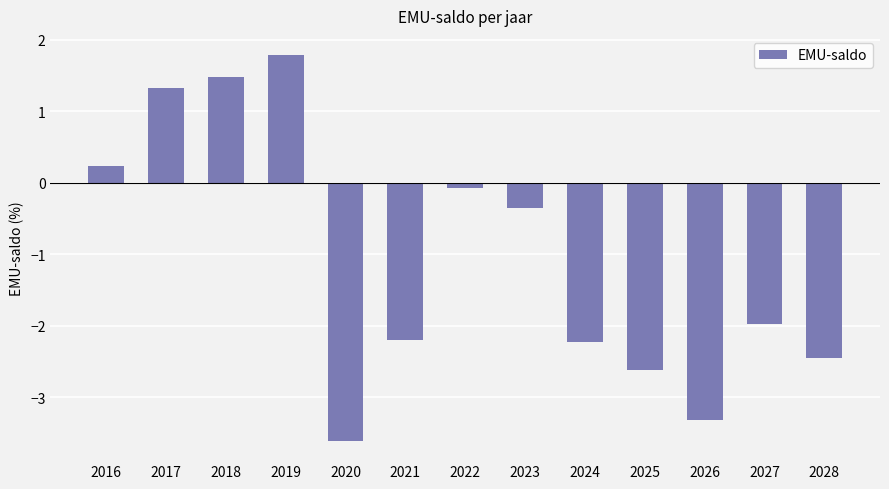

How many values are above zero?

4